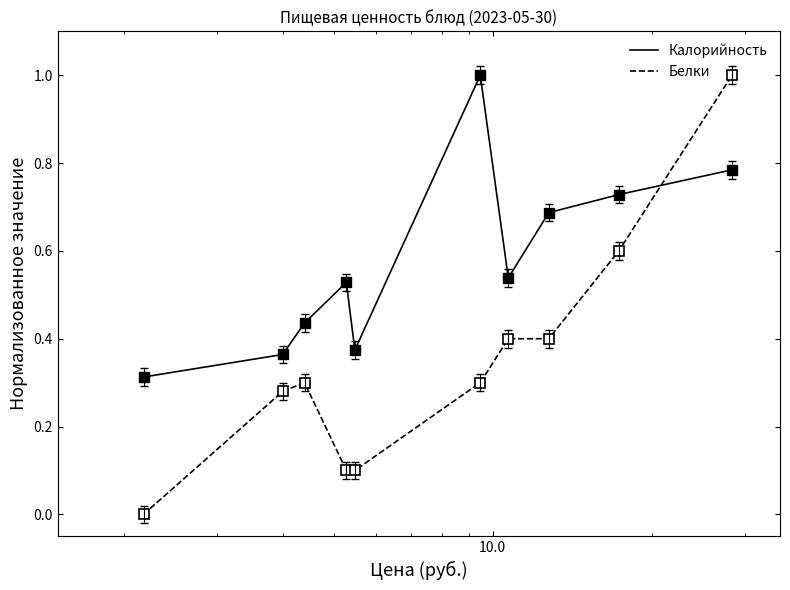

How many times do Белки and Калорийность cross each other?

1